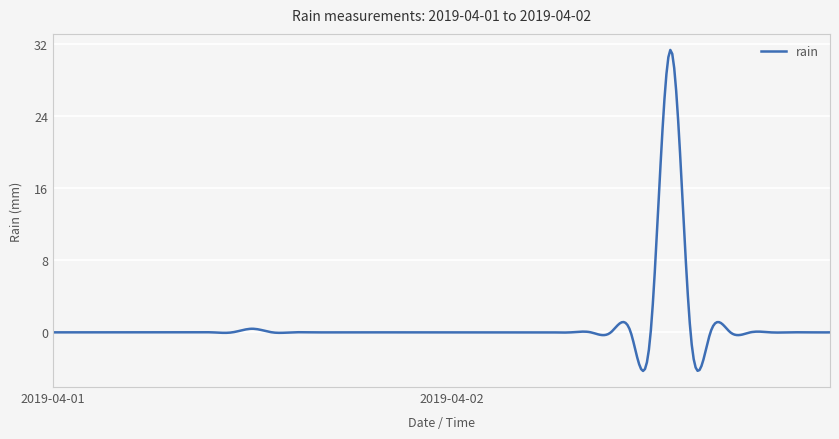

What is the smallest value displayed?

-4.3